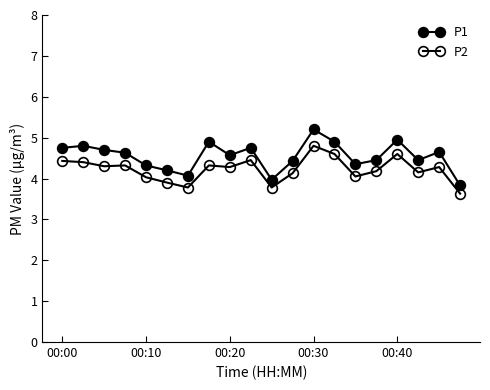

Does the chart have visible grid lines?

No